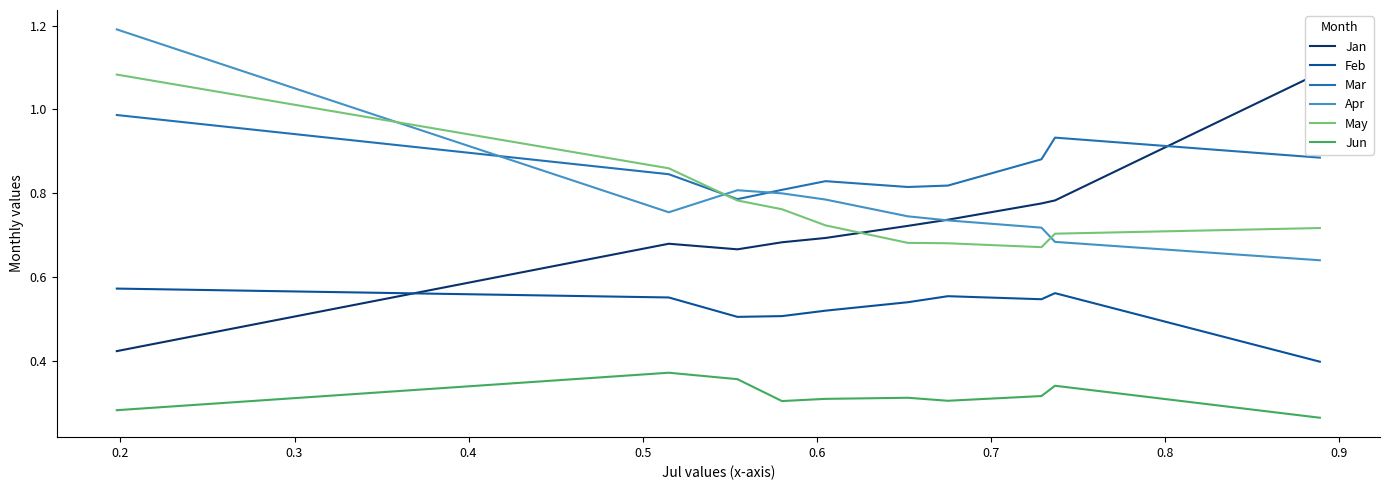

What is the spread (max minus min) of values at 0.3?

0.6